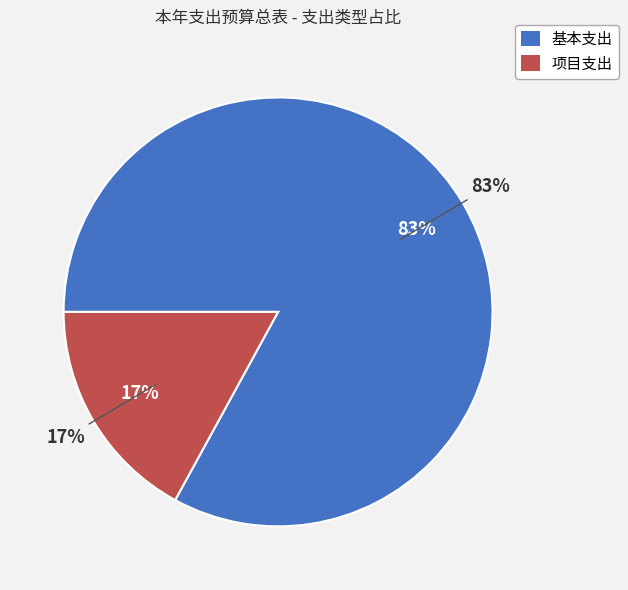

Do 项目支出 and 基本支出 together represent more than half of the pie?

Yes